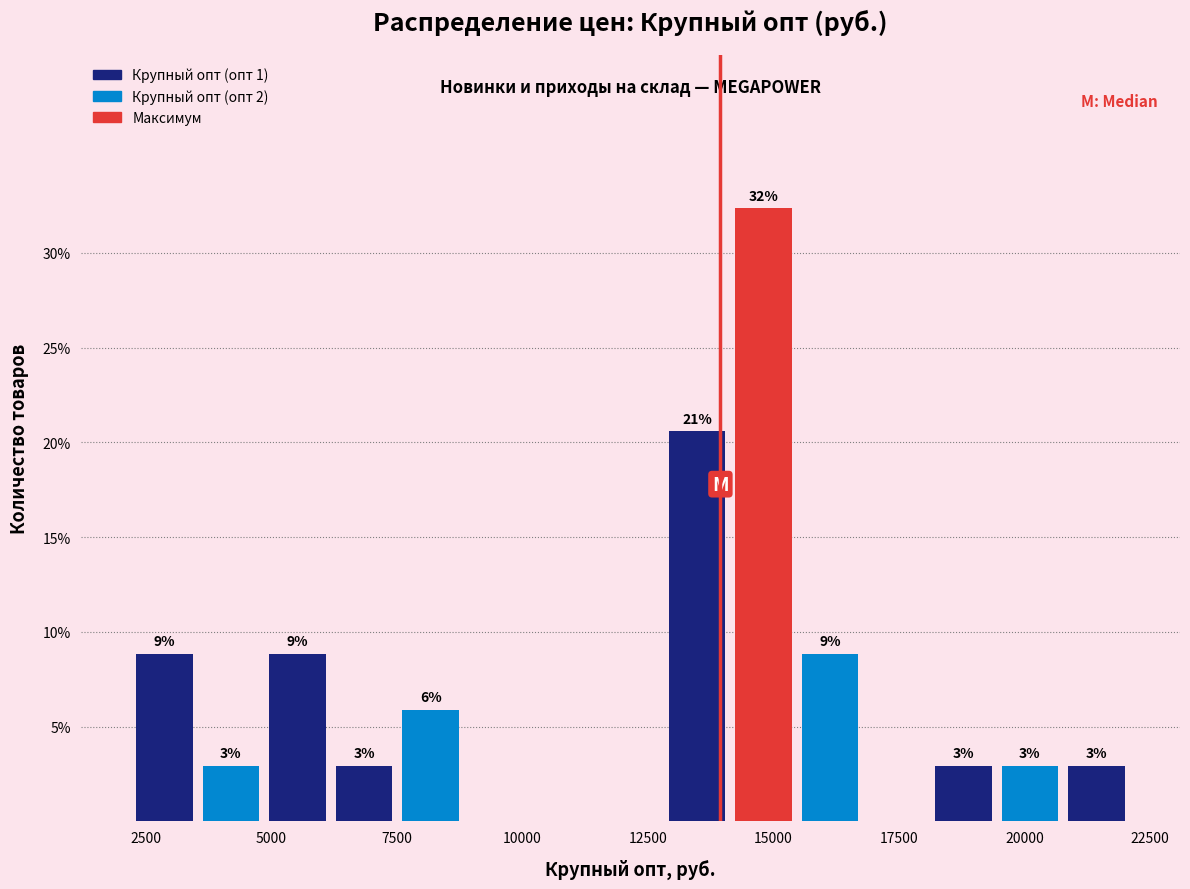

Read against the x-axis, roughly where is the centre of the tallest bar?

15000